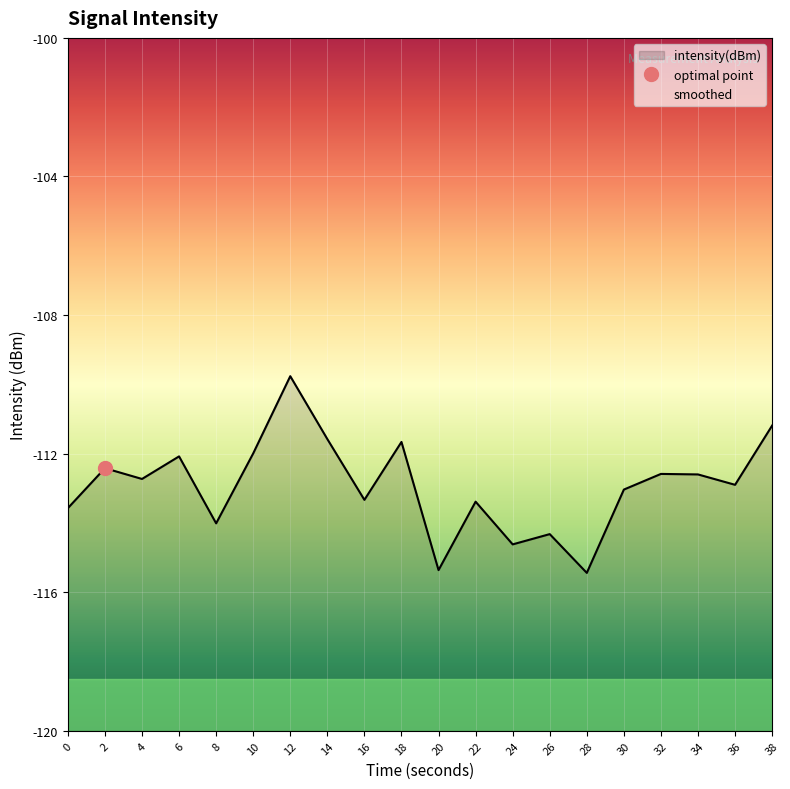

How many points are higher than both their immediate neighbors (excluding endpoints)?

7